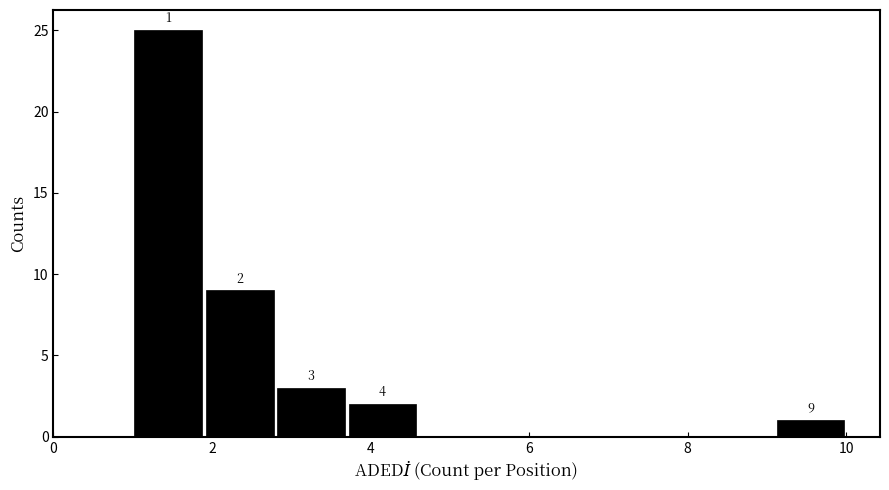

Over which range of the x-axis is the bar tallest?

1.0 to 1.9